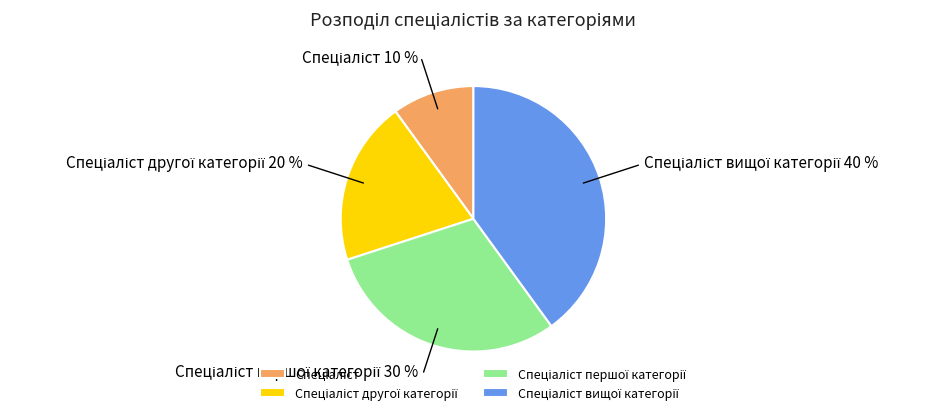

Count the number of slices in the pie.

4